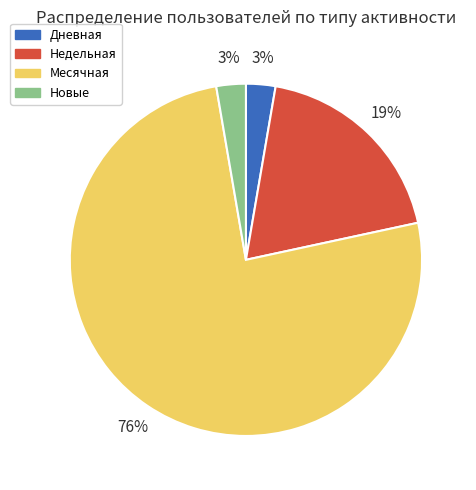

Which slice is the largest?

Месячная